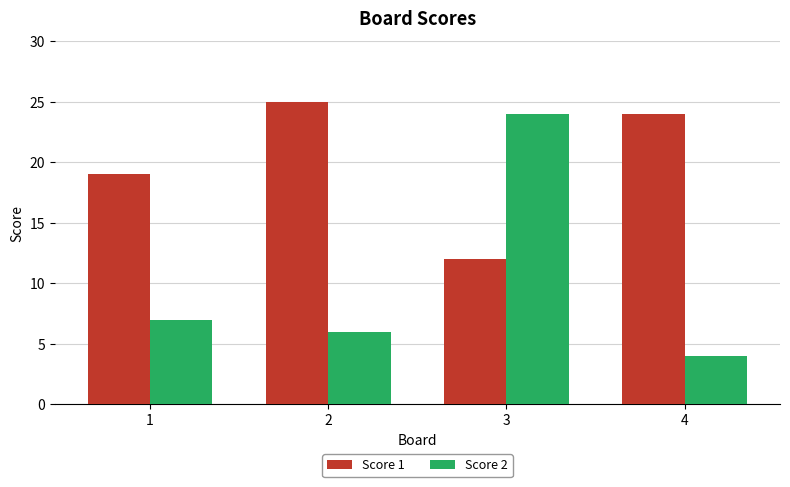

Which series has the largest range (max minus min)?

Score 2